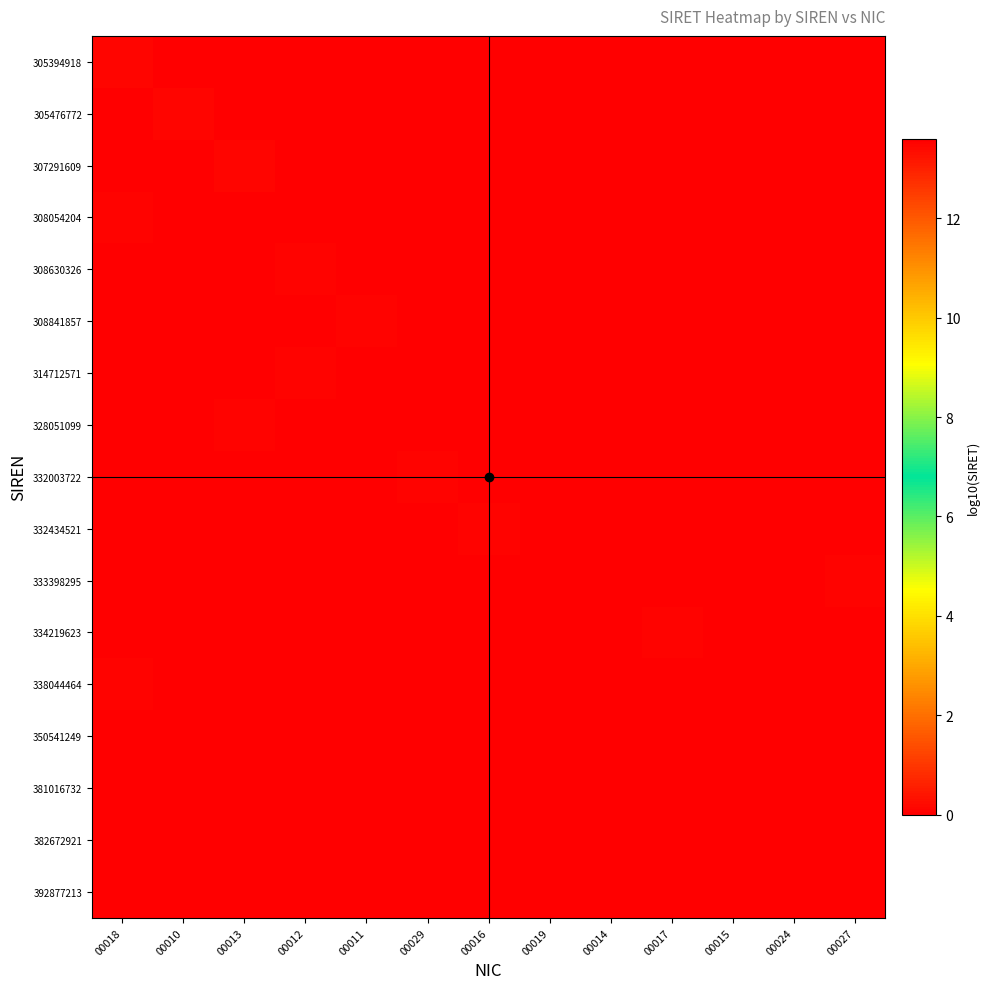

At which category does the chart reach its peak across all series?

00018